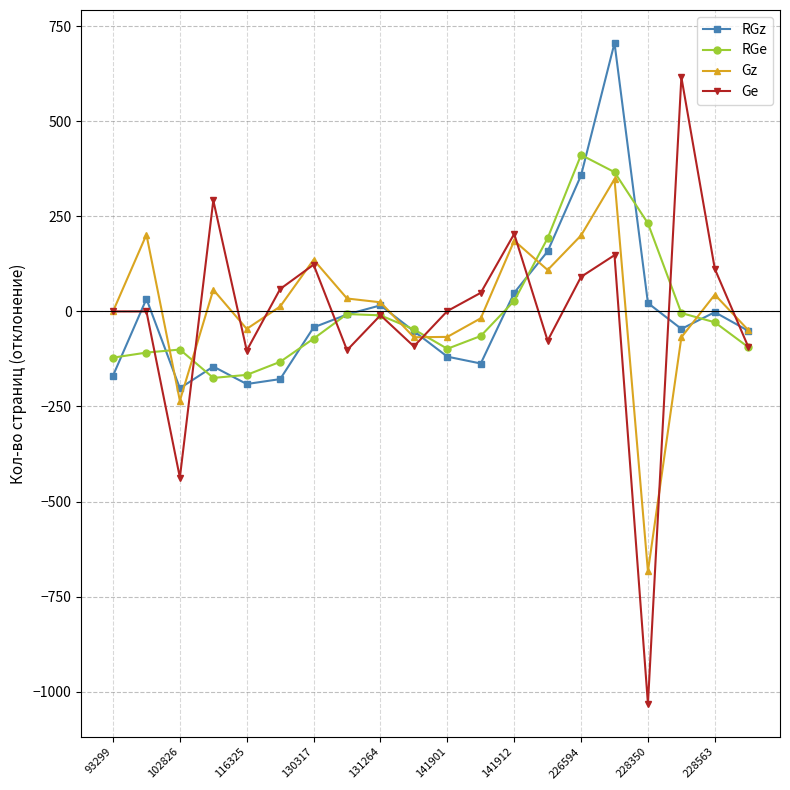

What is the smallest value displayed?

-1032.0